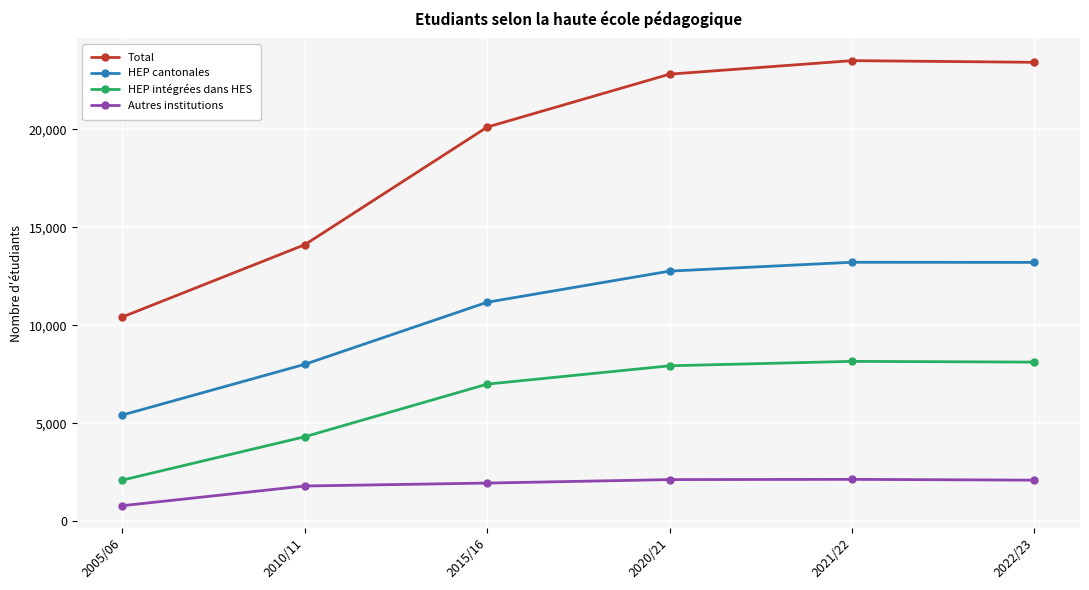

What is the maximum value for Total?

23497